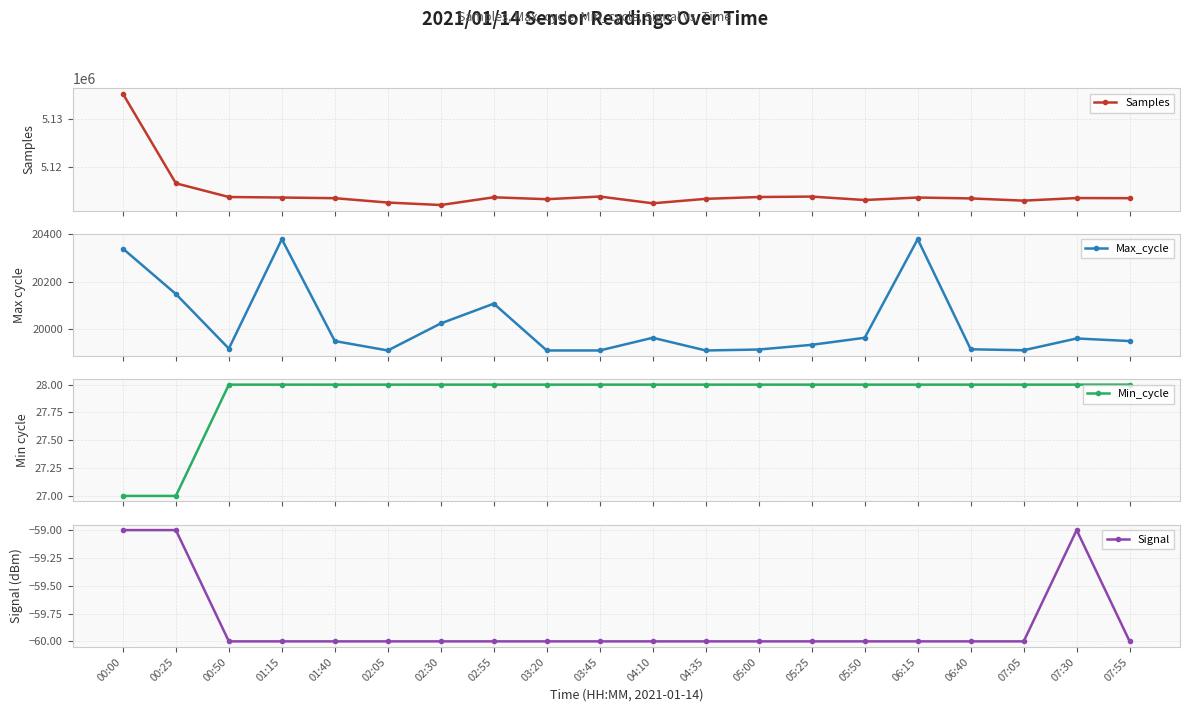

Reading left to right, transcribe all the data shown in this chart.

Samples: 00:00=5135365	00:25=5116461	00:50=5113571	01:15=5113461	01:40=5113322	02:05=5112401	02:30=5111881	02:55=5113511	03:20=5113107	03:45=5113668	04:10=5112244	04:35=5113183	05:00=5113567	05:25=5113659	05:50=5112936	06:15=5113461	06:40=5113273	07:05=5112803	07:30=5113350	07:55=5113322
Max_cycle: 00:00=20340	00:25=20147	00:50=19915	01:15=20380	01:40=19947	02:05=19907	02:30=20022	02:55=20106	03:20=19907	03:45=19907	04:10=19961	04:35=19907	05:00=19911	05:25=19931	05:50=19961	06:15=20380	06:40=19912	07:05=19908	07:30=19958	07:55=19947
Min_cycle: 00:00=27	00:25=27	00:50=28	01:15=28	01:40=28	02:05=28	02:30=28	02:55=28	03:20=28	03:45=28	04:10=28	04:35=28	05:00=28	05:25=28	05:50=28	06:15=28	06:40=28	07:05=28	07:30=28	07:55=28
Signal: 00:00=-59	00:25=-59	00:50=-60	01:15=-60	01:40=-60	02:05=-60	02:30=-60	02:55=-60	03:20=-60	03:45=-60	04:10=-60	04:35=-60	05:00=-60	05:25=-60	05:50=-60	06:15=-60	06:40=-60	07:05=-60	07:30=-59	07:55=-60